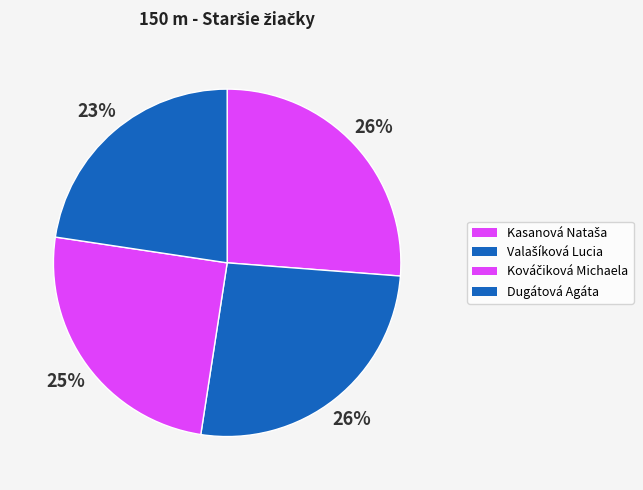

Which category has the biggest portion of the pie?

Kasanová Nataša